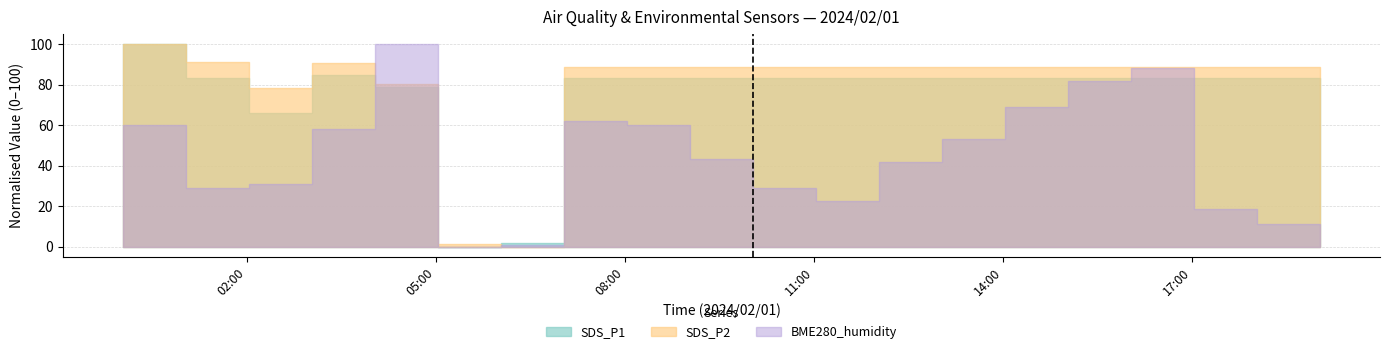

At how many categories does at least one series exceed 66?

18